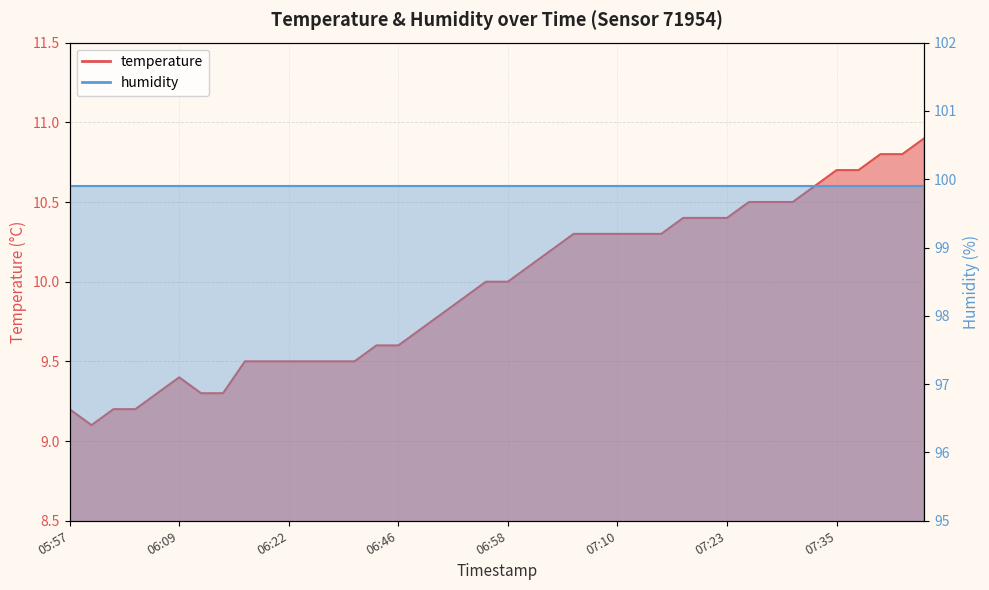

Rank the categories by value from highest to lowest.

07:45, 07:40, 07:42, 07:35, 07:38, 07:33, 07:25, 07:28, 07:30, 07:18, 07:20, 07:23, 07:06, 07:08, 07:10, 07:13, 07:16, 07:03, 07:01, 06:56, 06:58, 06:53, 06:51, 06:49, 06:32, 06:46, 06:17, 06:19, 06:22, 06:25, 06:27, 06:30, 06:09, 06:07, 06:12, 06:15, 05:57, 06:02, 06:04, 06:00